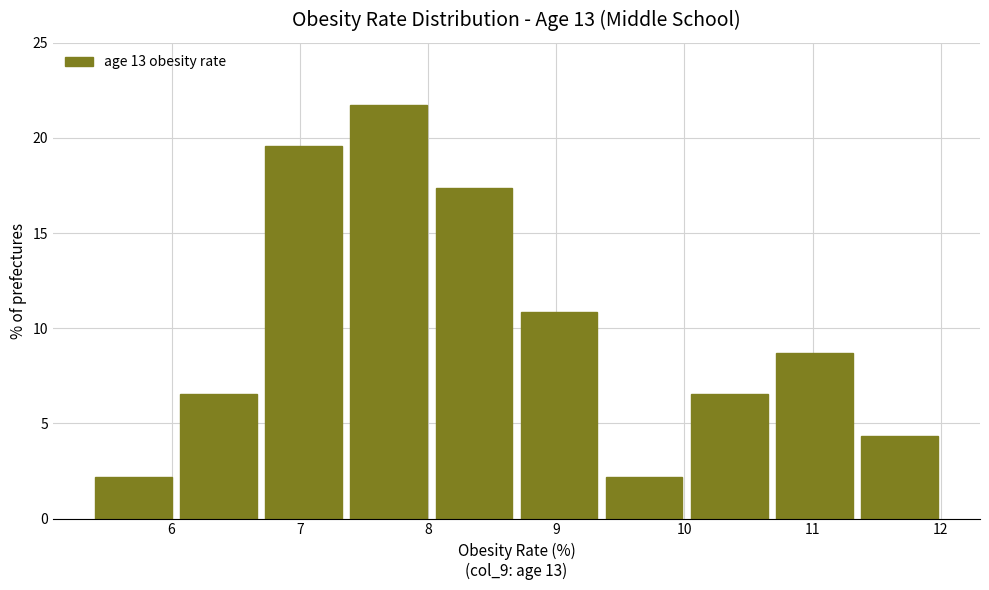

Reading left to right, list every bar in this chart as the range it spans on the x-axis followed by its height. Neither the bar edges nor the heights are printed on the chart, so give them approximately, as read against the axes.

5.4 to 6.0: 2.0
6.0 to 6.7: 6.5
6.7 to 7.4: 19.5
7.4 to 8.0: 21.5
8.0 to 8.7: 17.5
8.7 to 9.4: 11.0
9.4 to 10.0: 2.0
10.0 to 10.7: 6.5
10.7 to 11.3: 8.5
11.3 to 12.0: 4.5